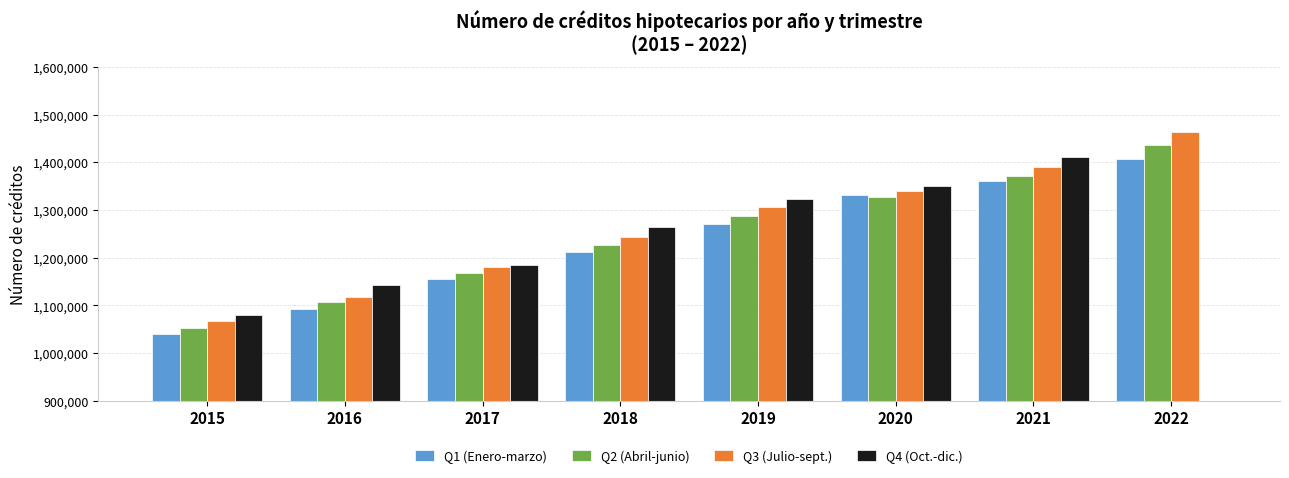

What is the value of the Q1 (Enero-marzo) bar at the 8th from the left?

1406502